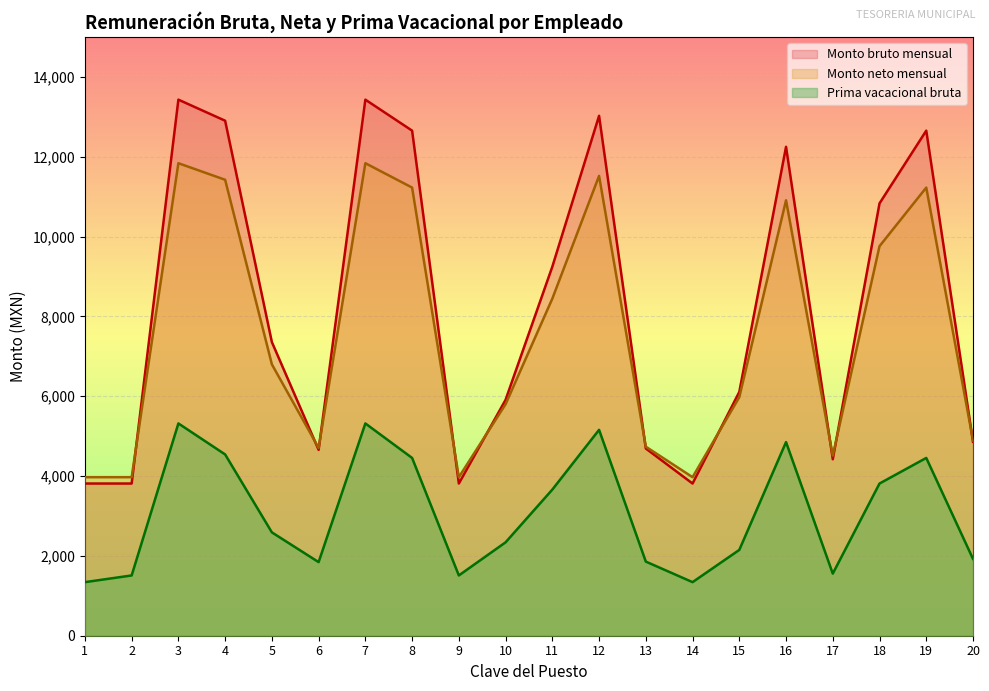

The Monto bruto mensual series shows 7356.6 at 5. True or false?

True